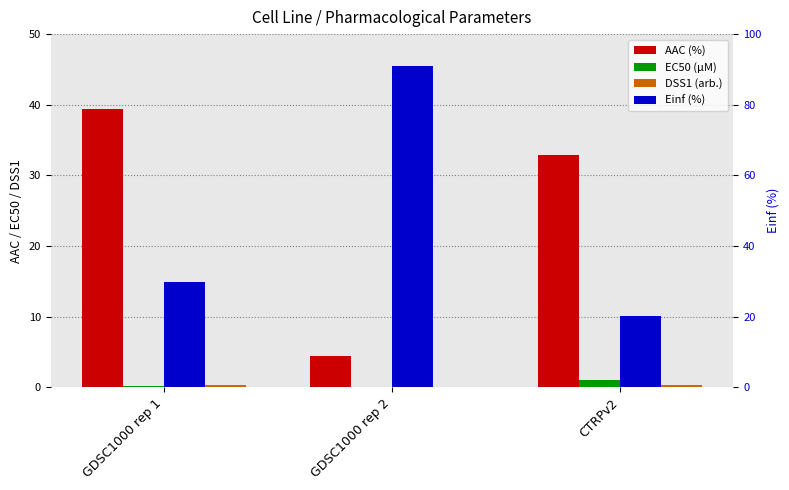

Where is DSS1 (arb.) nearest to the value 0?

GDSC1000 rep 2